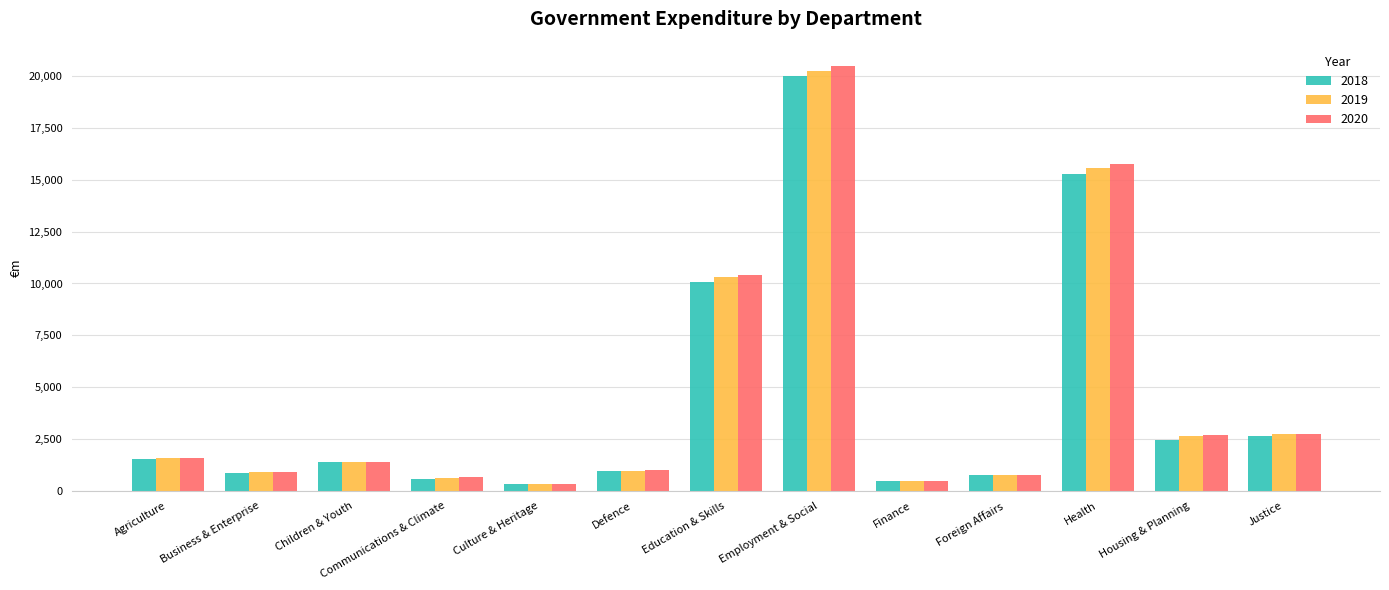

True or false: 2020 has a value of 480 at Finance.

True